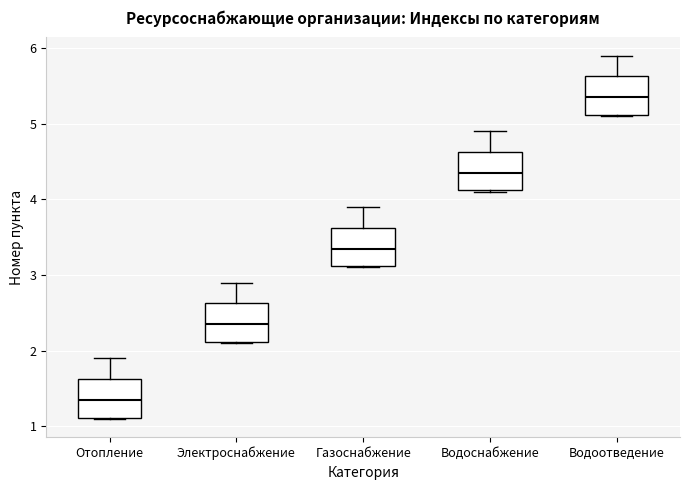

Where is the upper edge of the box for Газоснабжение on the y-axis? The values are not printed on the chart, so give them approximately, as read against the axis.

3.6